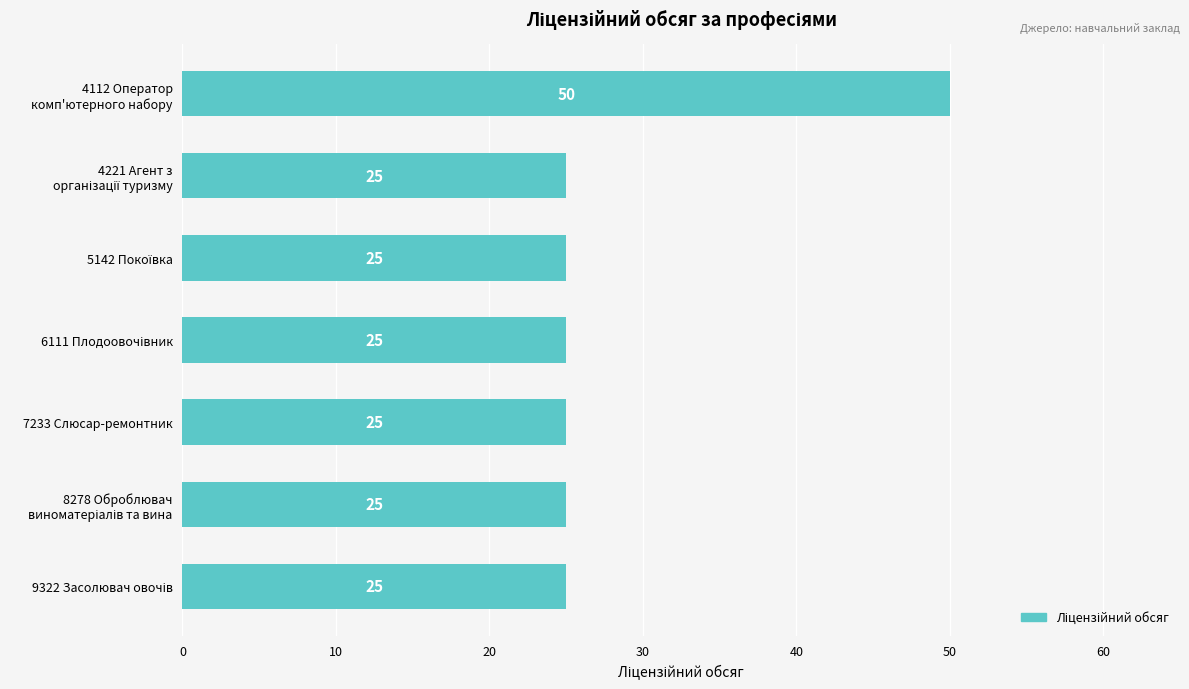

What is the smallest value displayed?

25